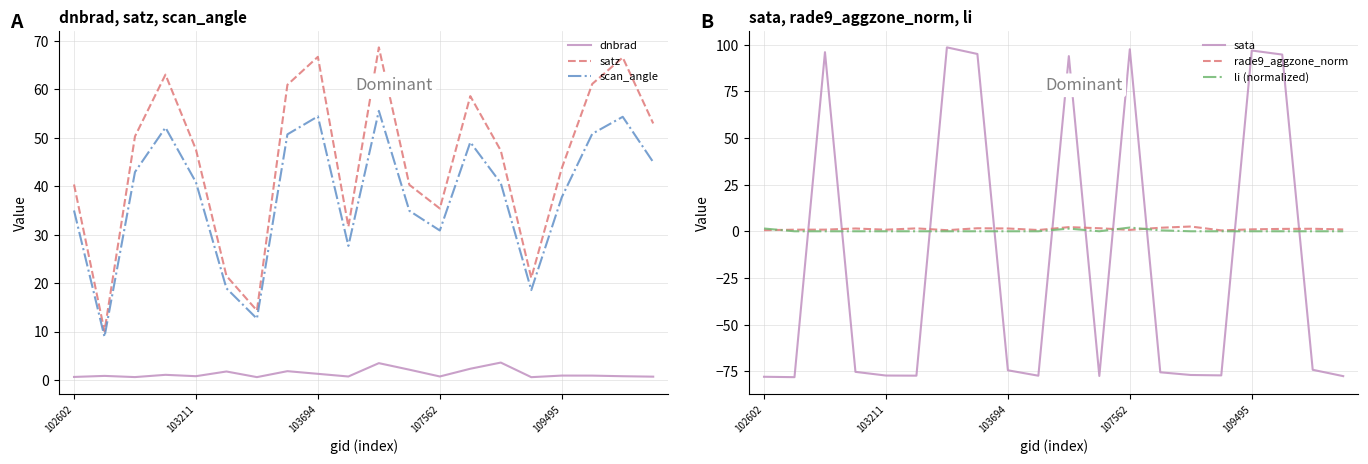

Reading right to left, what are all the values shown in this chart?

dnbrad: 0.7	0.8	0.9	0.9	0.6	3.6	2.3	0.7	2.1	3.5	0.7	1.3	1.8	0.6	1.7	0.8	1.1	0.6	0.8	0.6
satz: 53.0	66.6	61.1	43.7	21.1	47.4	58.6	35.4	40.3	68.7	31.6	66.7	61.0	14.3	21.5	47.6	63.1	50.3	10.1	40.4
scan_angle: 45.0	54.4	50.8	37.7	18.6	40.6	49.1	30.9	34.9	55.6	27.7	54.4	50.7	12.7	18.9	40.8	52.1	42.9	8.9	35.0
sata: -77.6	-74.2	94.7	96.8	-77.2	-77.0	-75.5	97.5	-77.5	93.8	-77.4	-74.5	95.0	98.5	-77.4	-77.3	-75.3	96.0	-78.2	-78.0
rade9_aggzone_norm: 1.0	1.3	1.3	1.0	0.5	2.6	1.9	0.7	1.6	2.2	0.7	1.5	1.6	0.6	1.6	0.8	1.5	0.9	0.8	0.6
li (normalized): 0.0	0.0	0.0	0.0	0.0	0.0	0.5	2.0	0.0	1.4	0.0	0.0	0.0	0.0	0.0	0.0	0.0	0.0	0.0	1.5